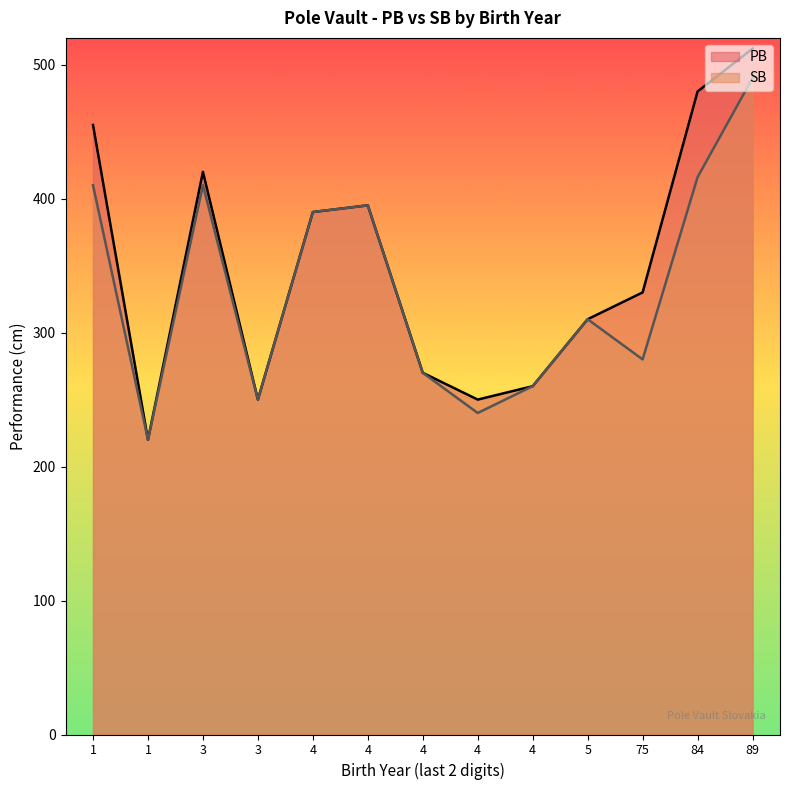

What are all the series names shown in the legend?

PB, SB